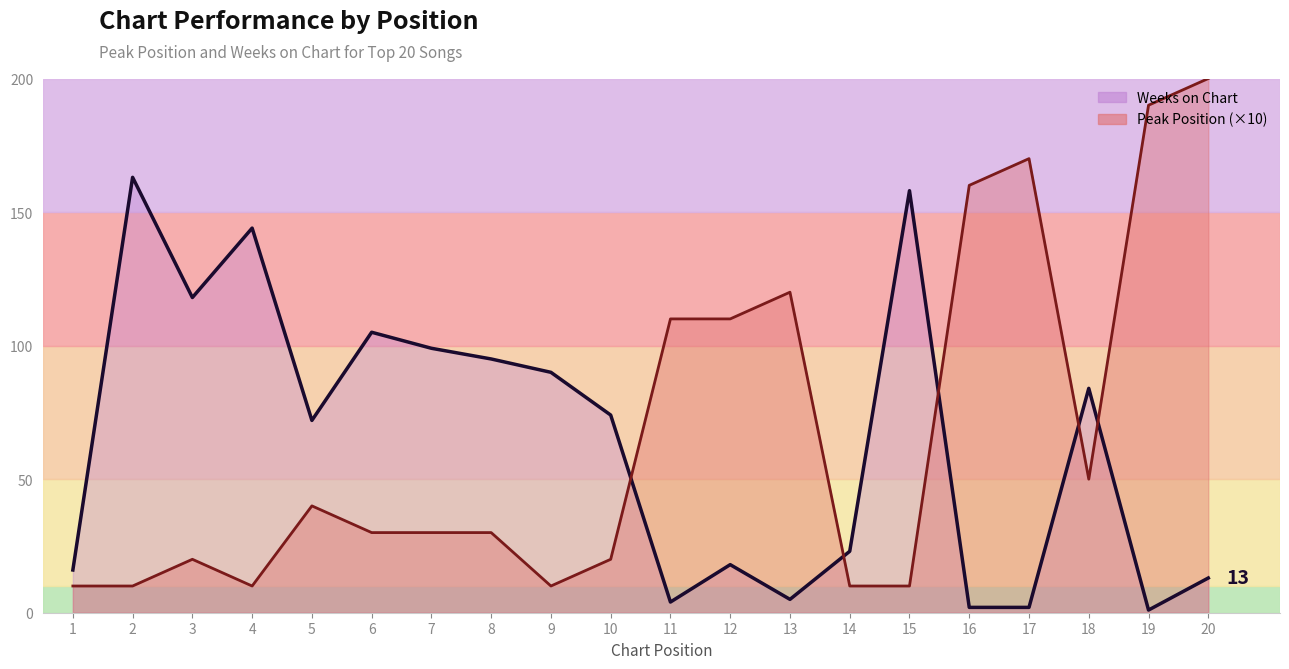

Reading right to left, extract all data points from this chart.

Peak Position: 20=200	19=190	18=50	17=170	16=160	15=10	14=10	13=120	12=110	11=110	10=20	9=10	8=30	7=30	6=30	5=40	4=10	3=20	2=10	1=10
Weeks on Chart: 20=13	19=1	18=84	17=2	16=2	15=158	14=23	13=5	12=18	11=4	10=74	9=90	8=95	7=99	6=105	5=72	4=144	3=118	2=163	1=16